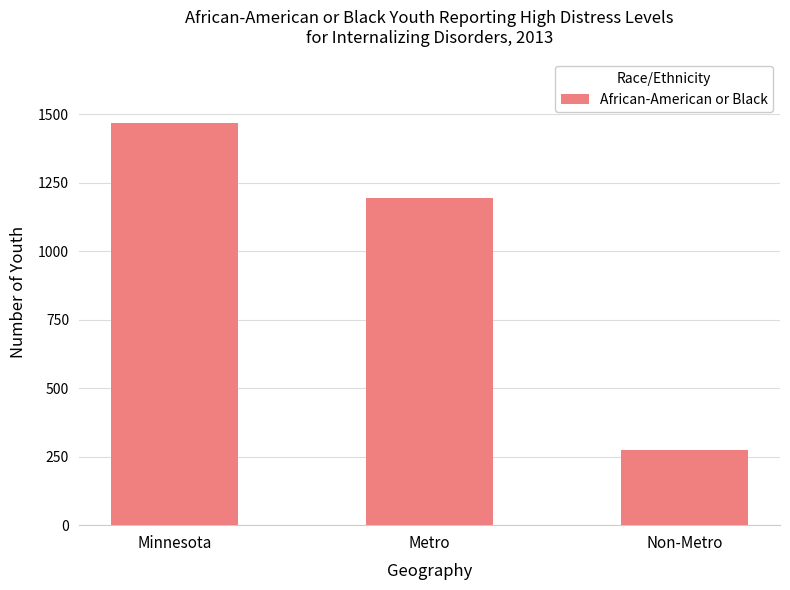

What is the value of the 2nd bar from the left?

1192